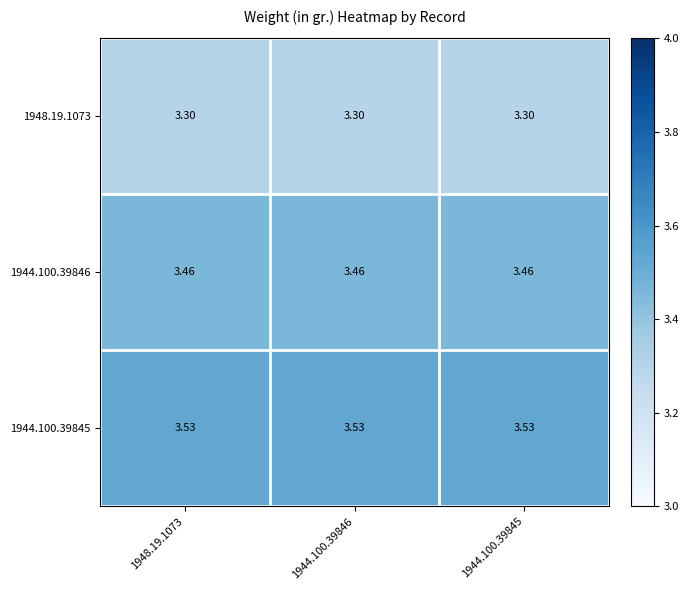

Is the value of 1948.19.1073 at 1948.19.1073 greater than the value of 1944.100.39845 at 1948.19.1073?

No